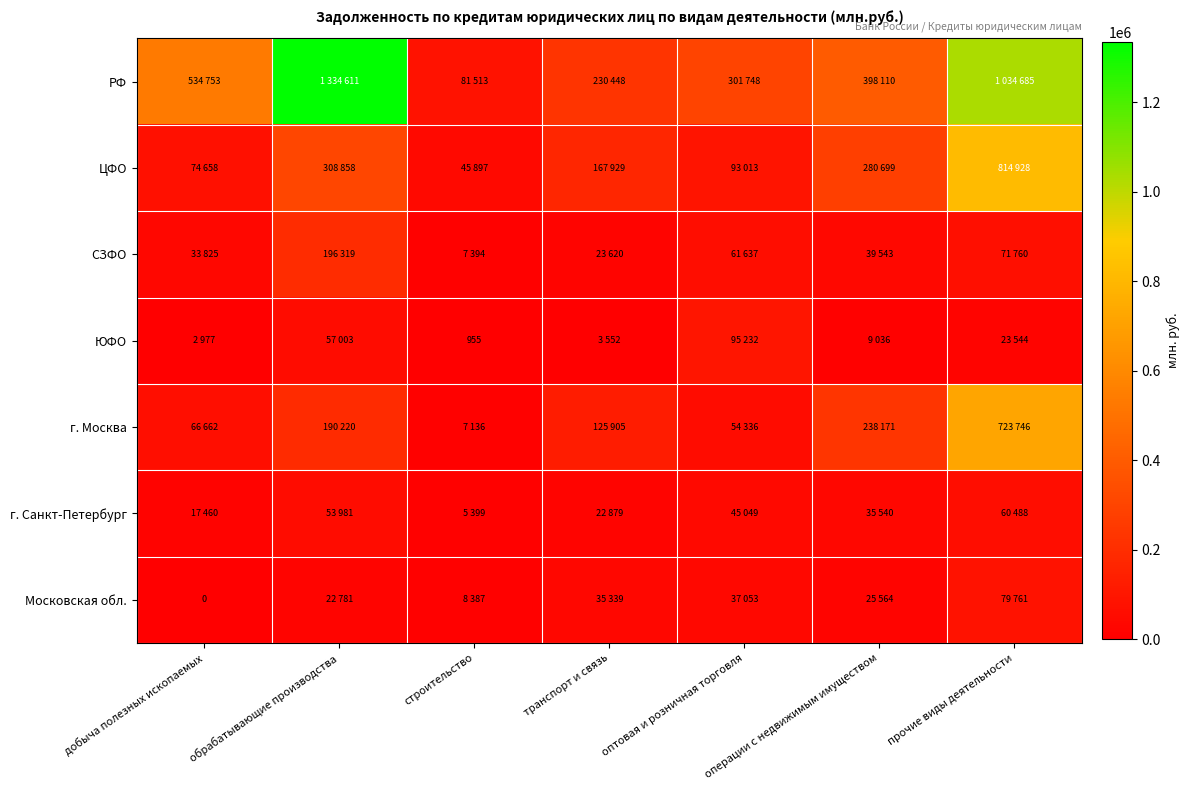

What is the difference between the second highest and minimum values in the РФ series?

953172